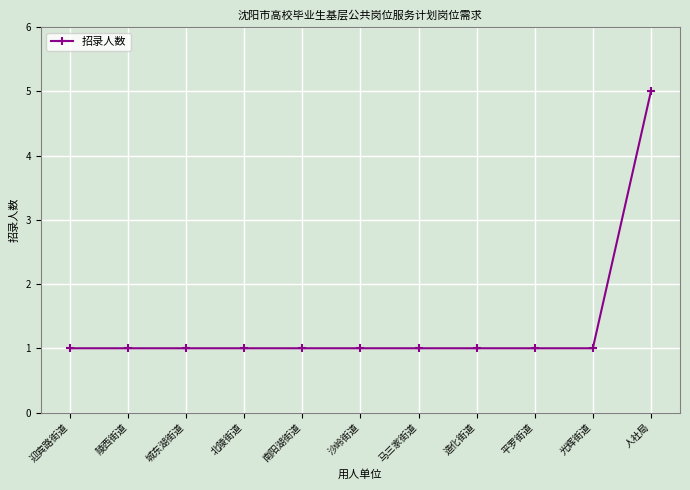

What is the label of the 7th point from the right?

南阳湖街道